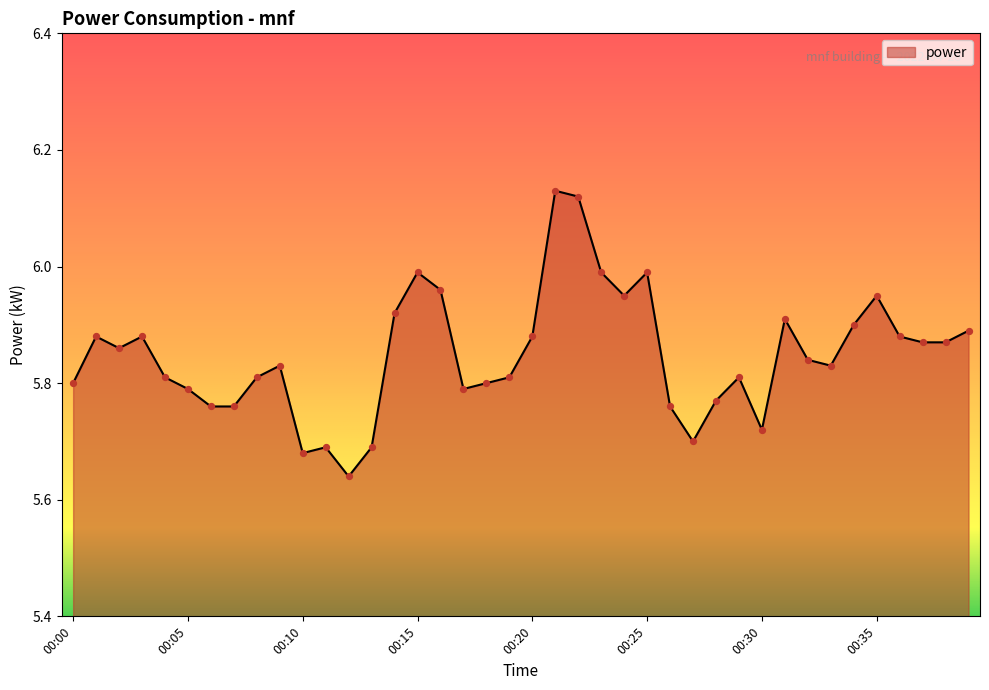

What is the difference between the maximum and minimum values?

0.5